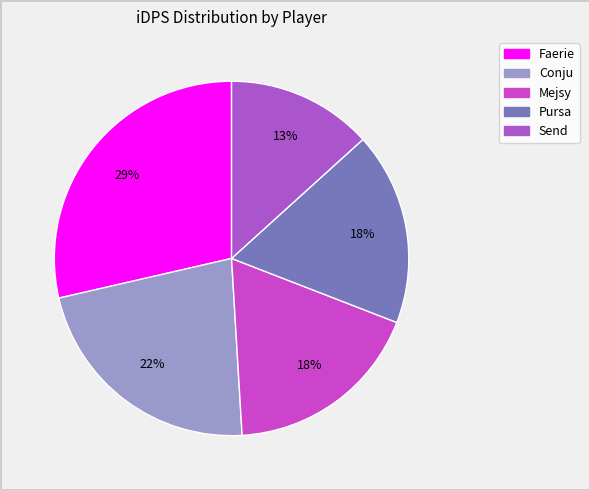

Is Send the majority of the pie?

No